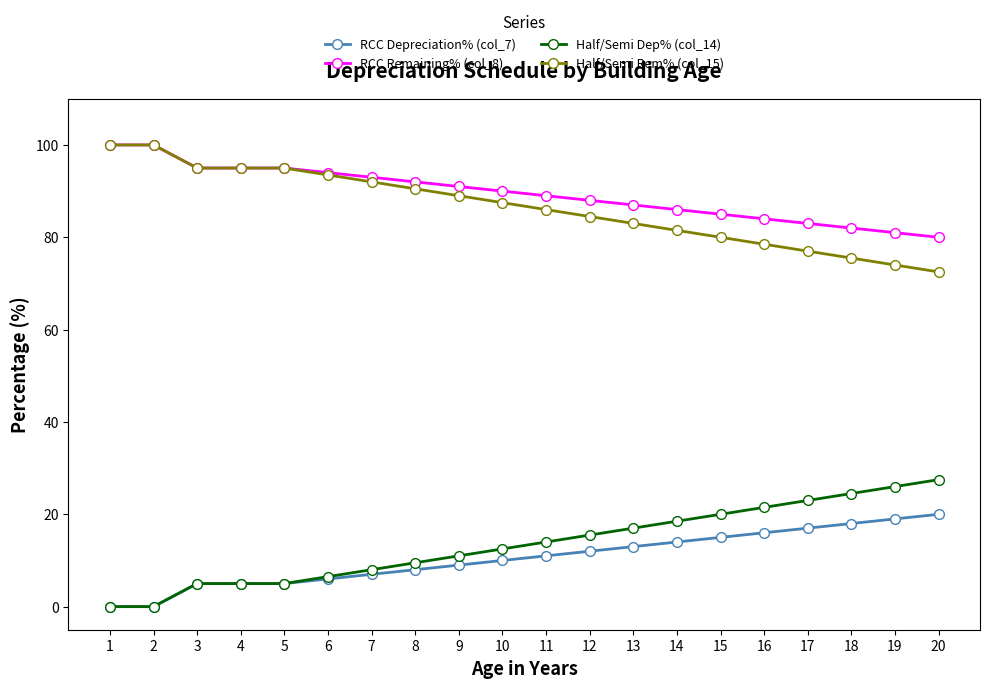

What is the total value across all series at 13?

200.0